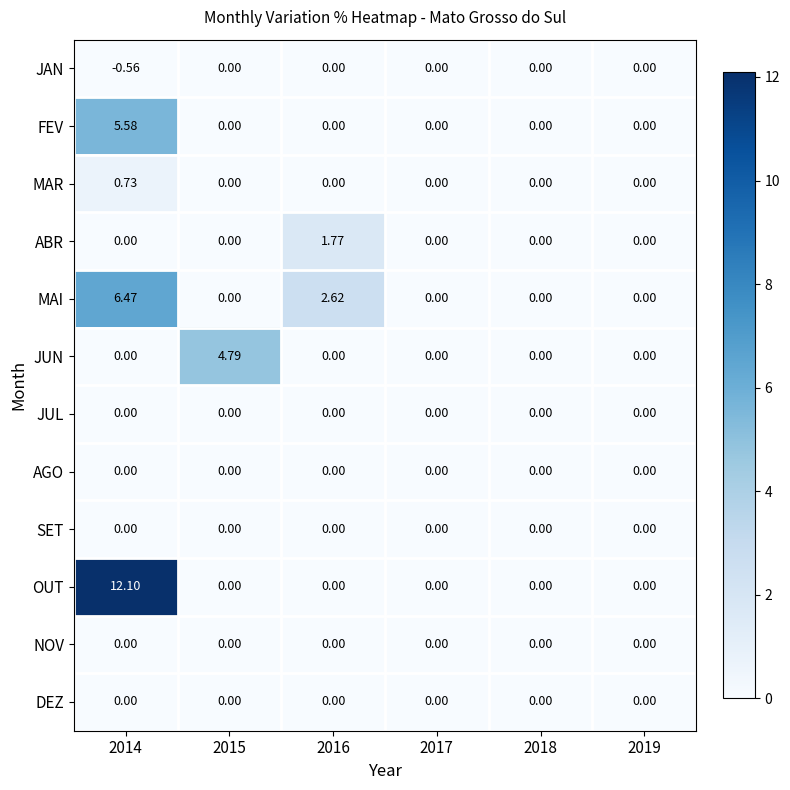

Which series has the largest range (max minus min)?

OUT